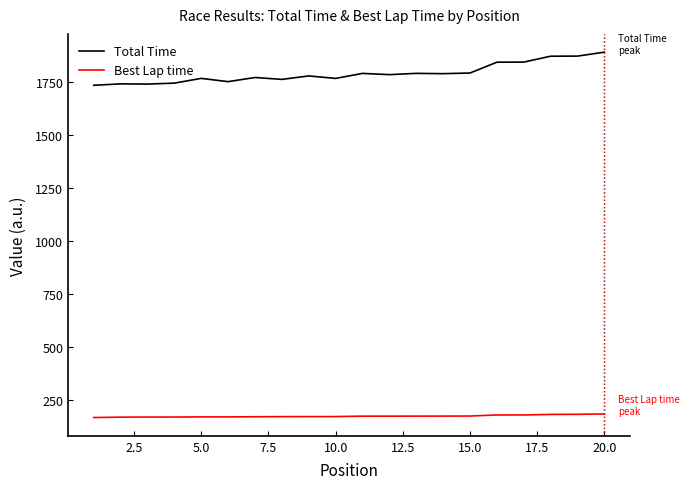

True or false: Total Time and Best Lap time cross at least once.

False